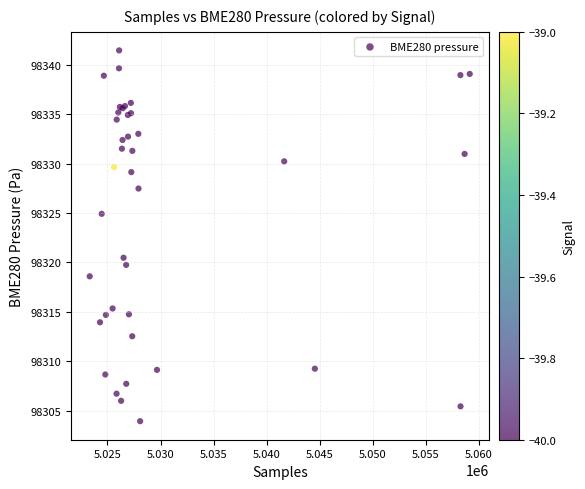

What Y value in the scatter plot is closest to 98322?

98320.5